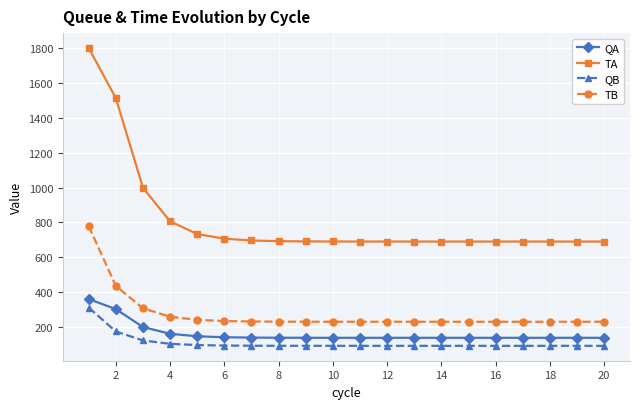

Count the number of data series in this chart.

4